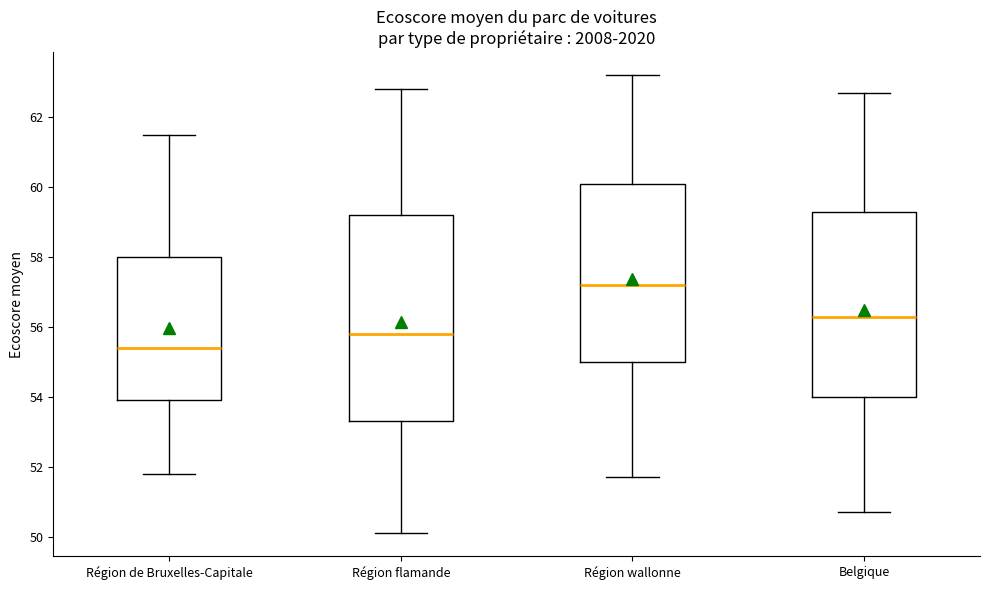

Which box's median line is the lowest?

Région de Bruxelles-Capitale